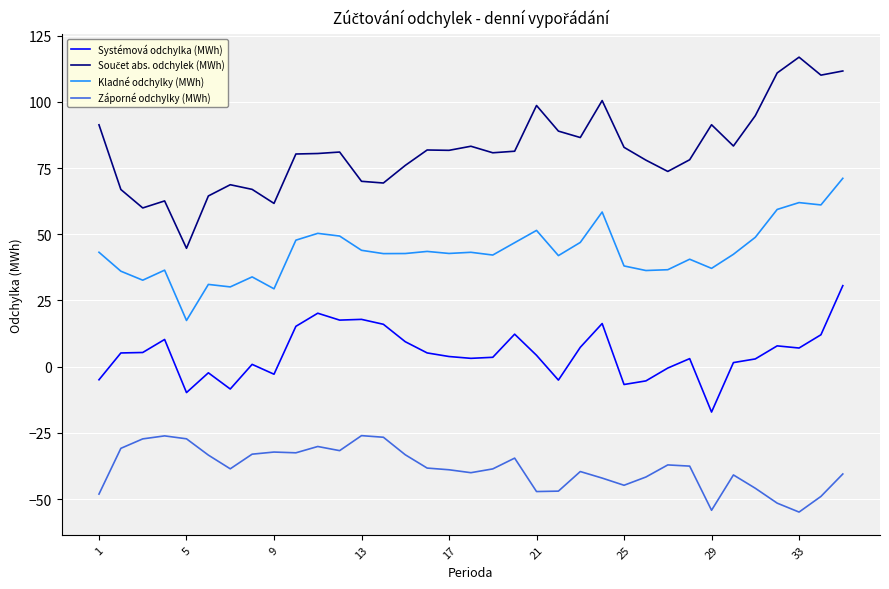

What is the difference between the maximum and minimum values in the Záporné odchylky (MWh) series?

28.9